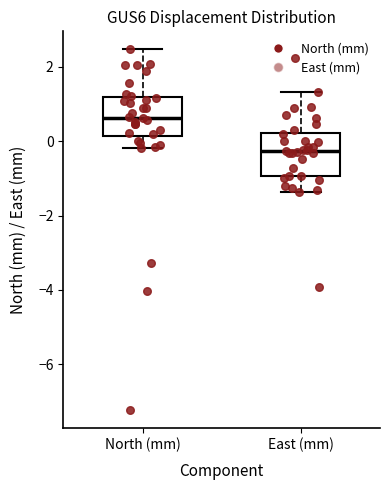

Reading left to right, read every box against the y-axis: the position of its median line, the range the box covers, and the ends of its whiskers. The values are not printed on the chart, so give them approximately, as read against the axis.

North (mm): median 0.6, box 0.2 to 1.2, whiskers -0.2 to 2.4
East (mm): median -0.2, box -1.0 to 0.2, whiskers -1.4 to 1.4